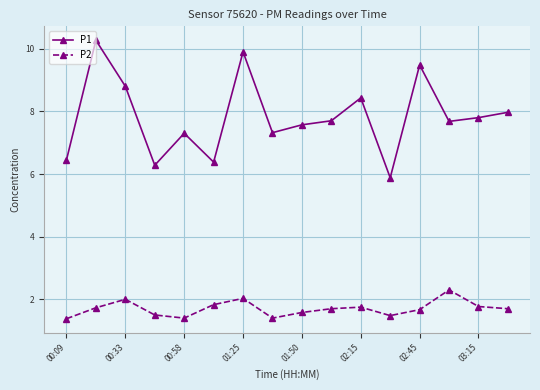

True or false: P2 and P1 intersect in this chart.

False